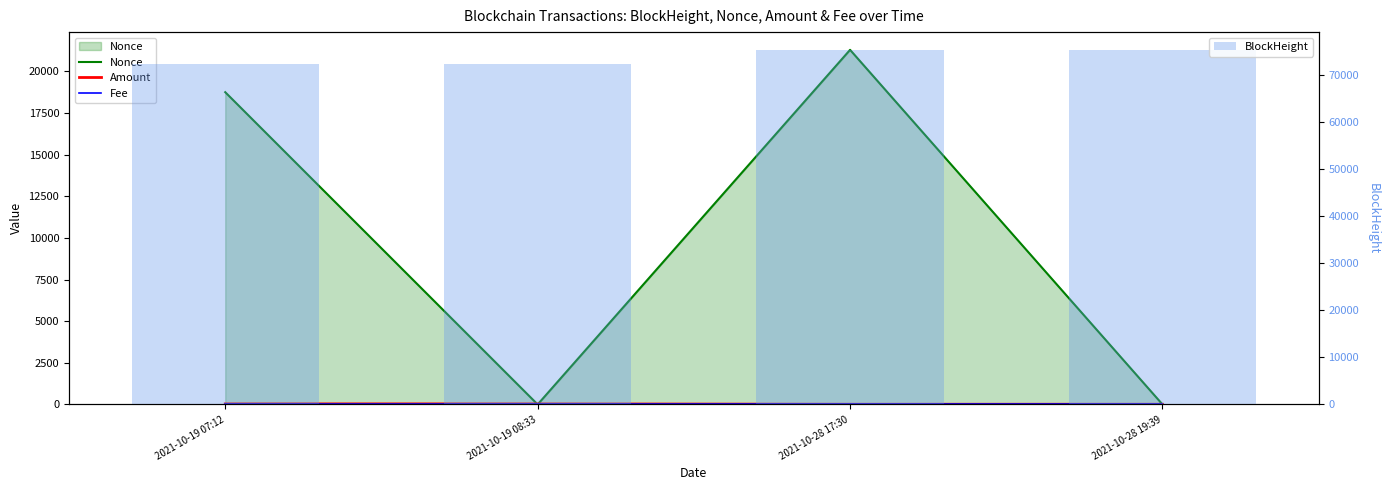

What position from the left is 2021-10-19 07:12?

1